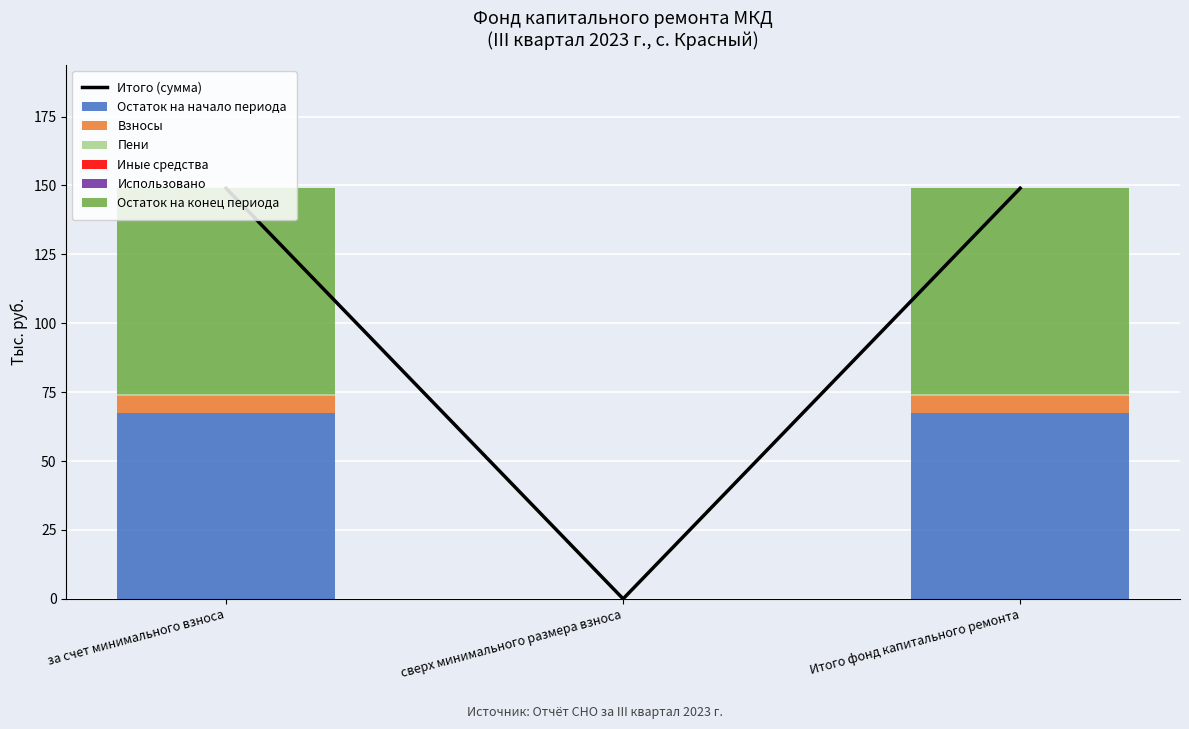

What is the maximum value for Остаток на начало периода?

67.3